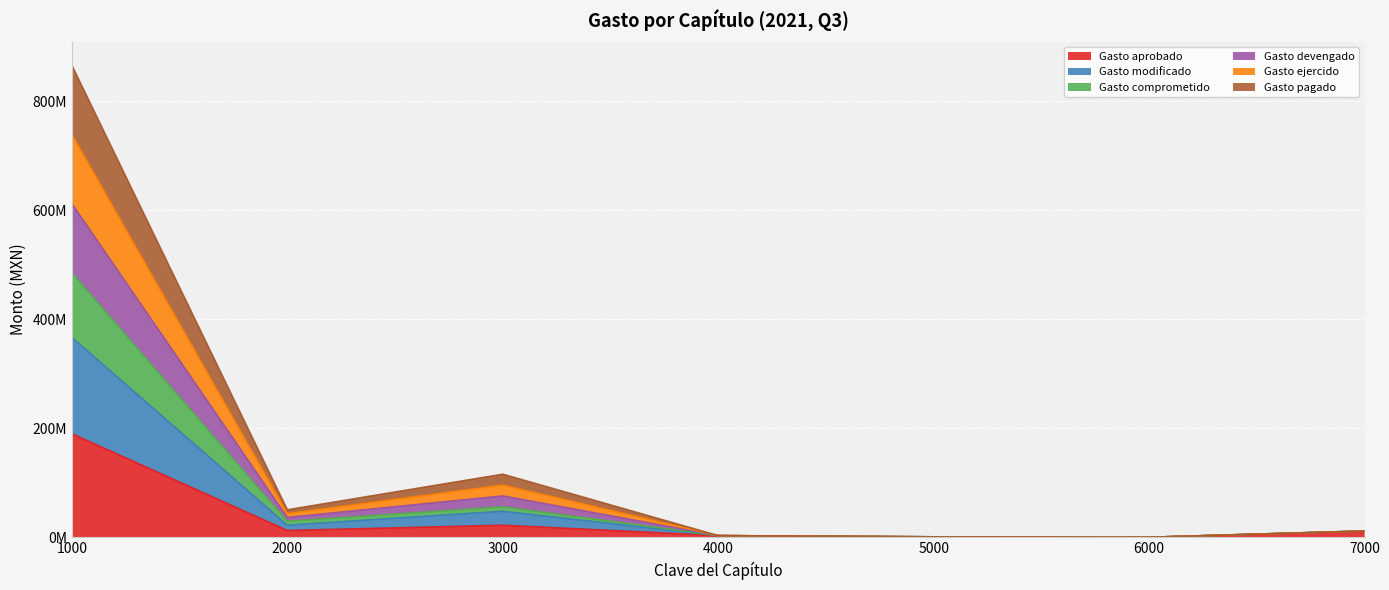

Is it true that Gasto modificado equals 3000000.0 at 4000?

True